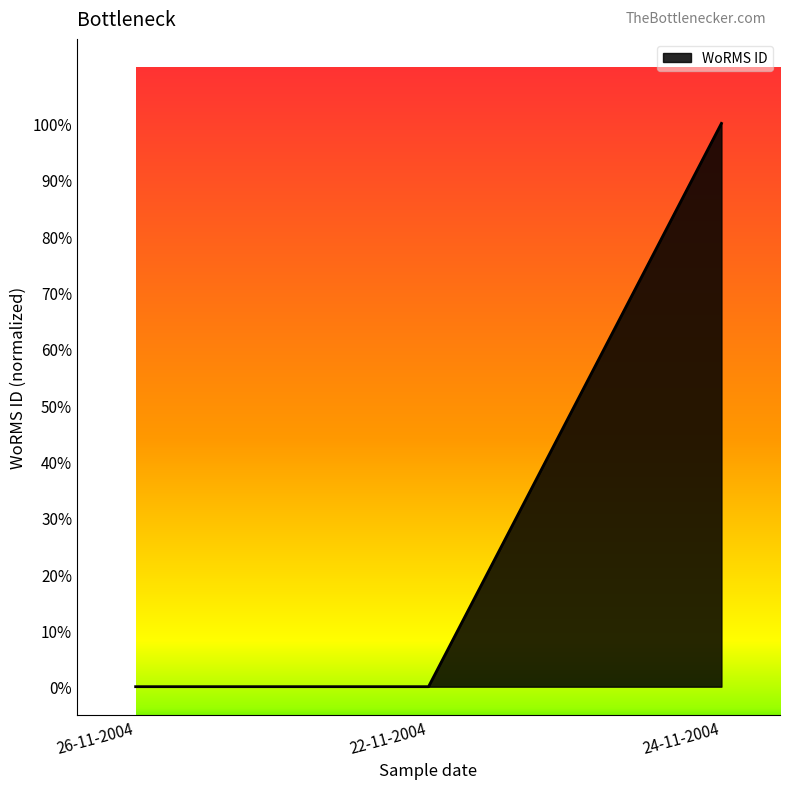

Rank the categories by value from highest to lowest.

24-11-2004, 26-11-2004, 22-11-2004